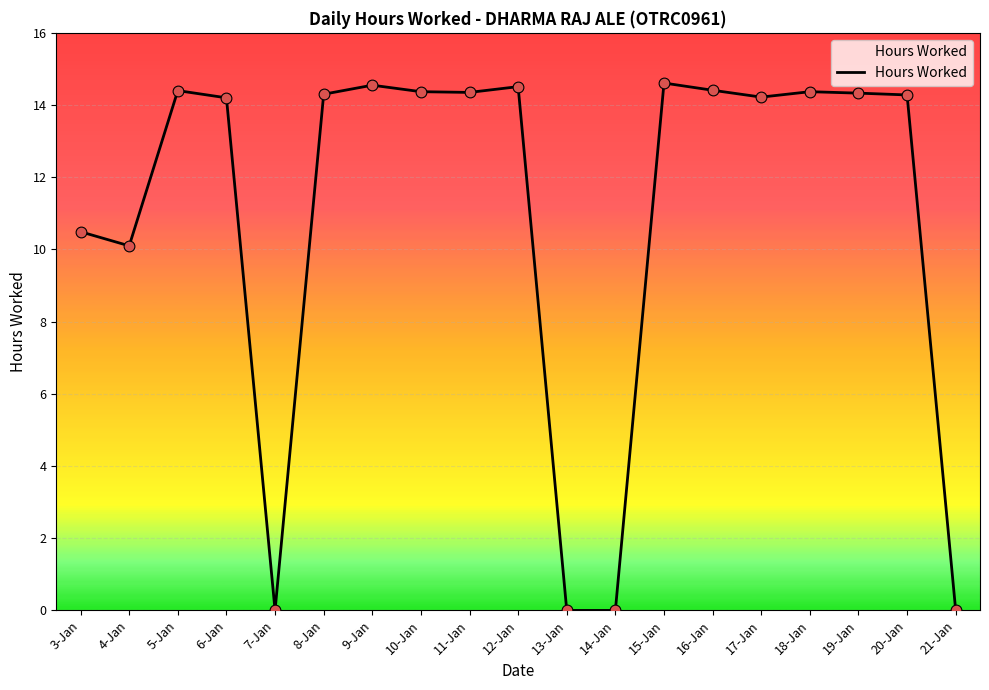

What is the ratio of the value at 5-Jan to the value at 18-Jan?

1.0